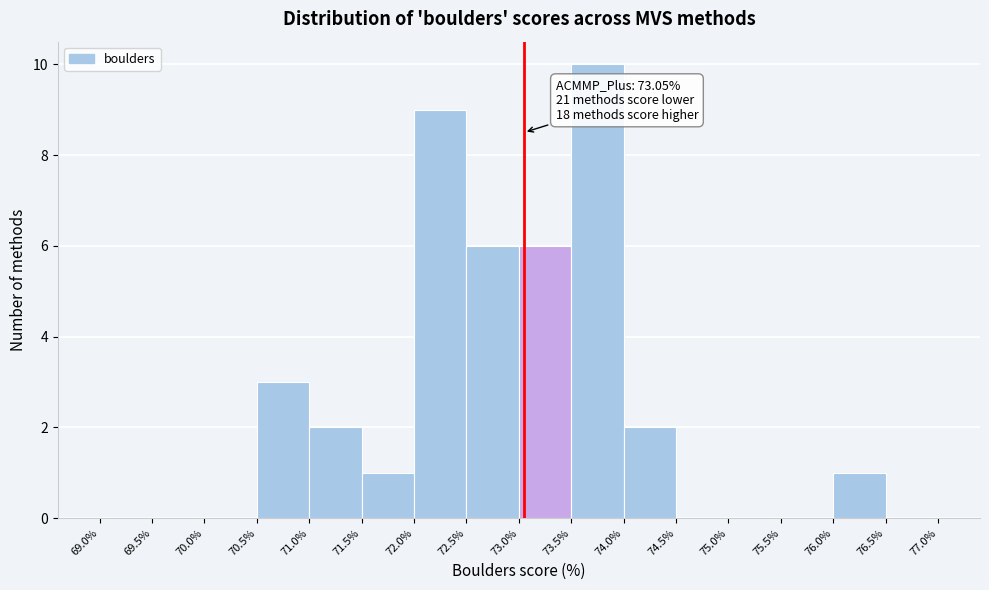

Over which range of the x-axis is the bar tallest?

73.5% to 74.0%